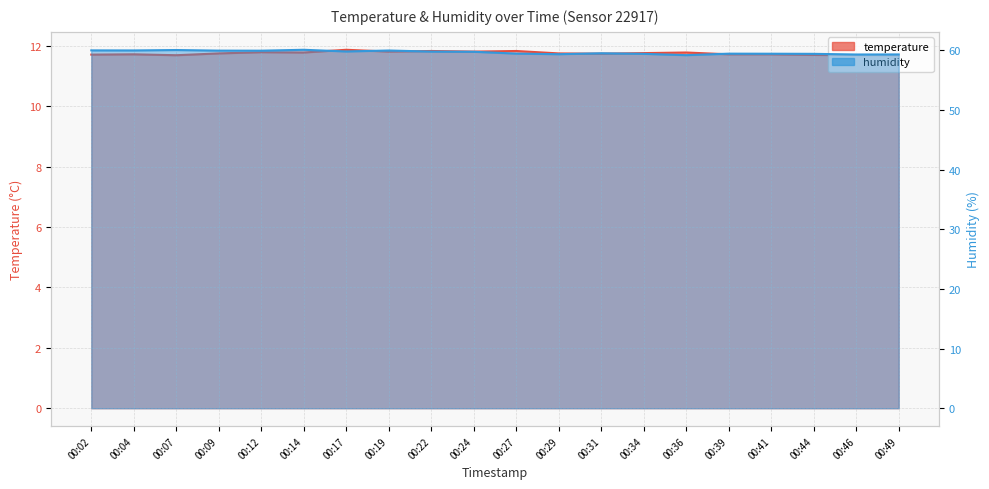

Reading right to left, extract all data points from this chart.

temperature: 00:49=11.7	00:46=11.7	00:44=11.7	00:41=11.7	00:39=11.7	00:36=11.8	00:34=11.8	00:31=11.7	00:29=11.8	00:27=11.8	00:24=11.8	00:22=11.8	00:19=11.8	00:17=11.9	00:14=11.8	00:12=11.8	00:09=11.8	00:07=11.7	00:04=11.7	00:02=11.7
humidity: 00:49=59.3	00:46=59.3	00:44=59.4	00:41=59.4	00:39=59.4	00:36=59.2	00:34=59.4	00:31=59.5	00:29=59.4	00:27=59.5	00:24=59.8	00:22=59.8	00:19=60.0	00:17=59.8	00:14=60.1	00:12=59.9	00:09=60.0	00:07=60.0	00:04=60.0	00:02=60.0